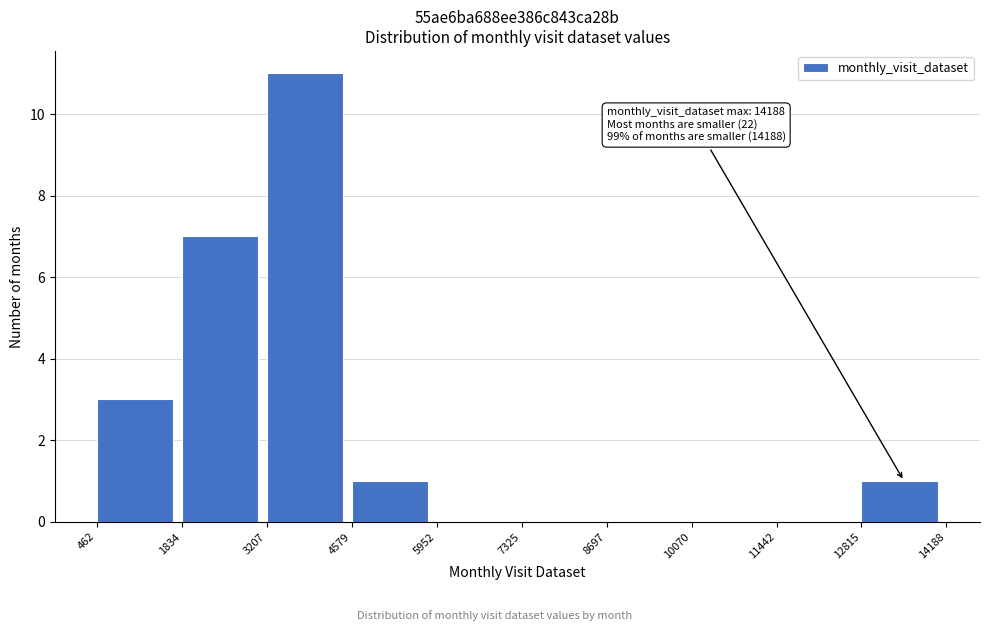

Which range on the x-axis has the tallest bar?

3207 to 4579